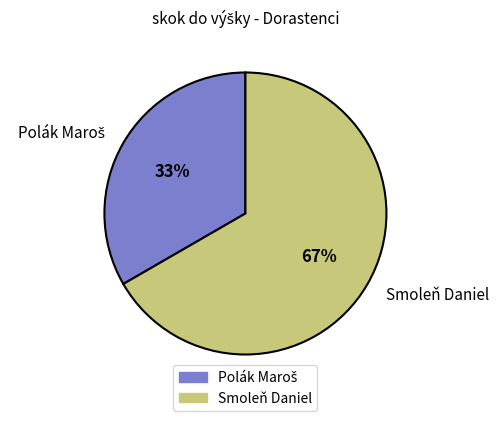

How many slices are in this pie chart?

2